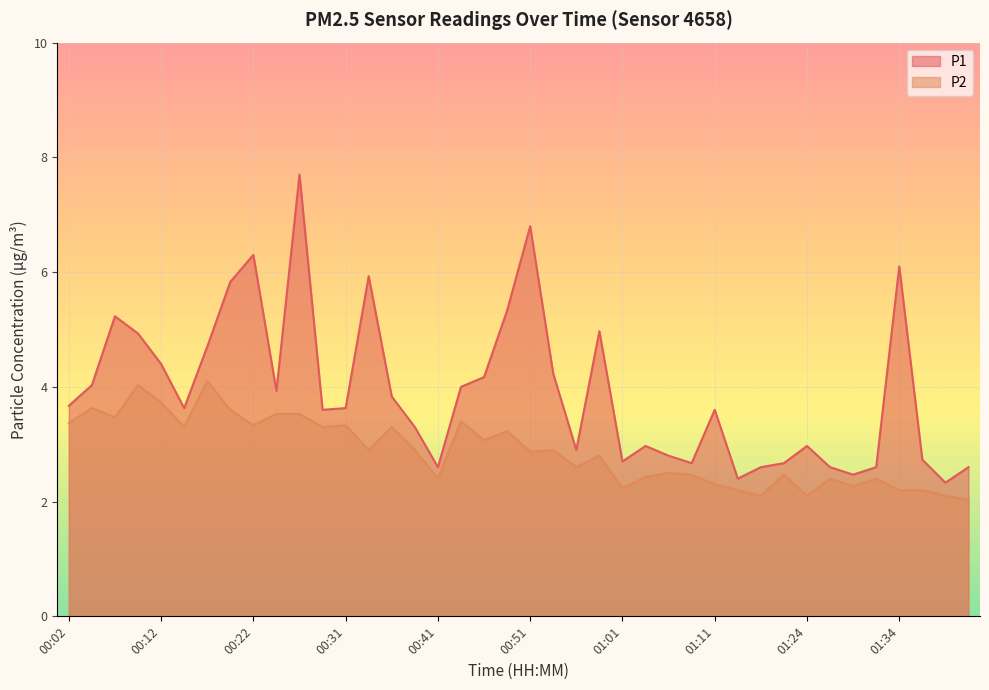

True or false: P1 and P2 intersect in this chart.

False